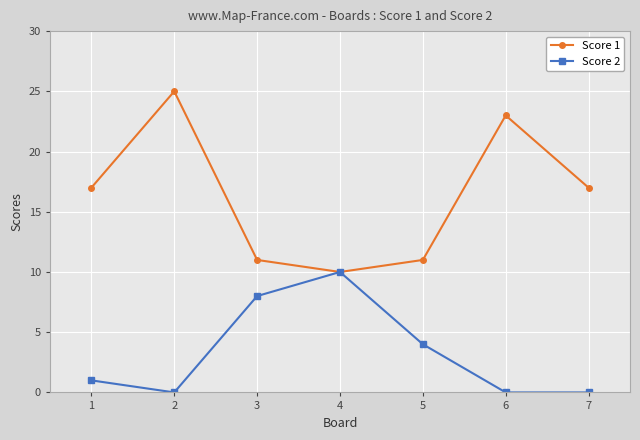

The value of Score 1 at 1 is 17. True or false?

True